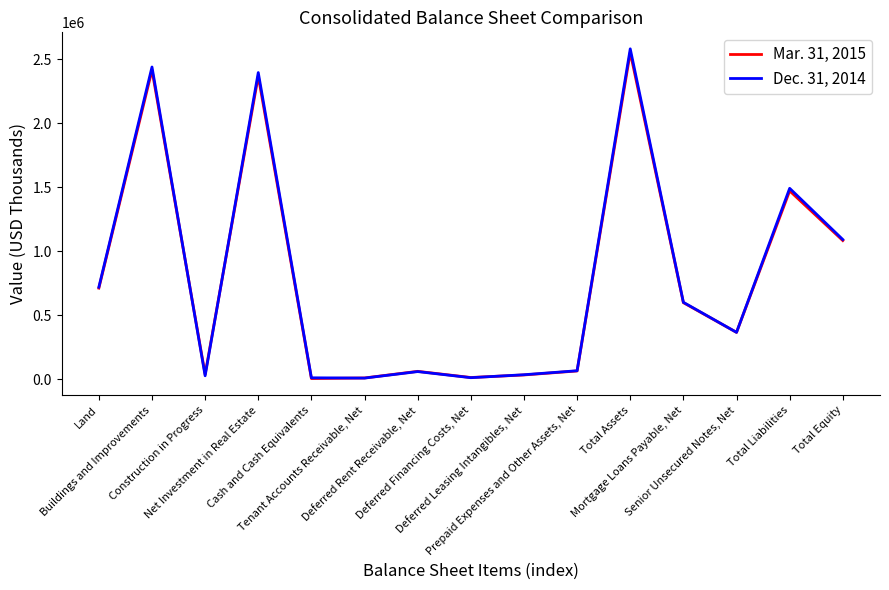

How many lines are shown in the chart?

2